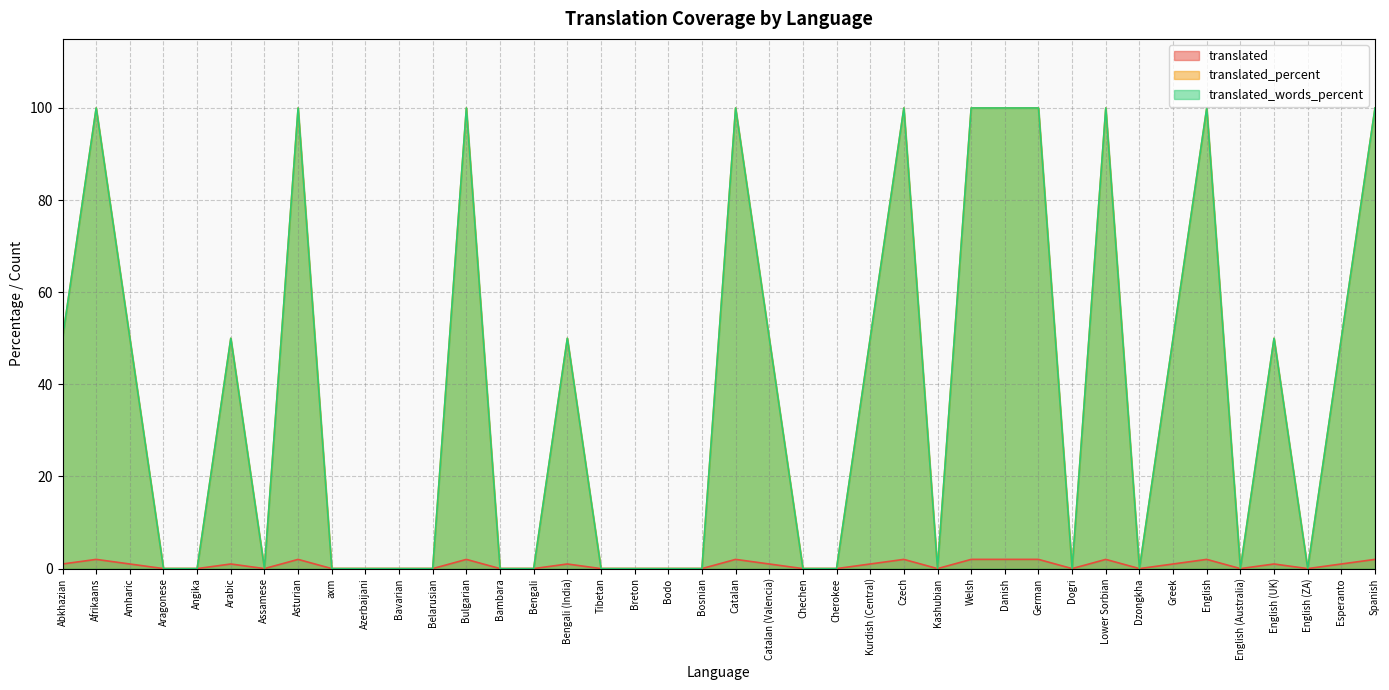

Does the chart display data point markers on the line(s)?

No